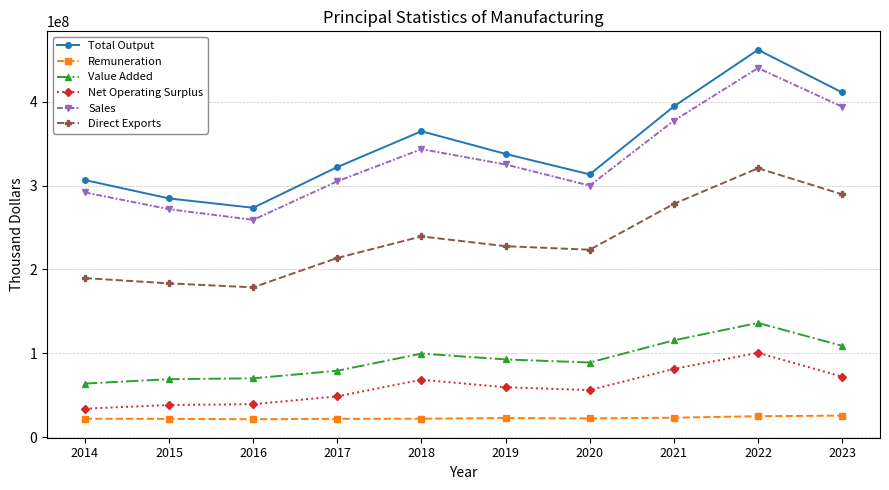

What is the value of the Value Added point at the 9th from the left?

136144979